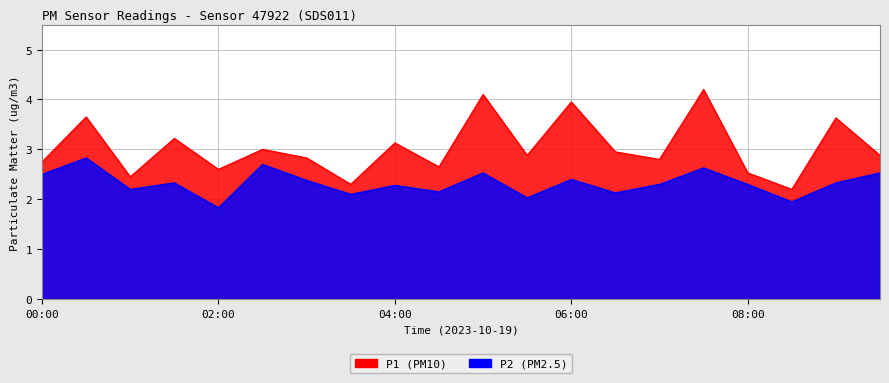

What is the difference between the maximum and minimum values in the P1 series?

2.0